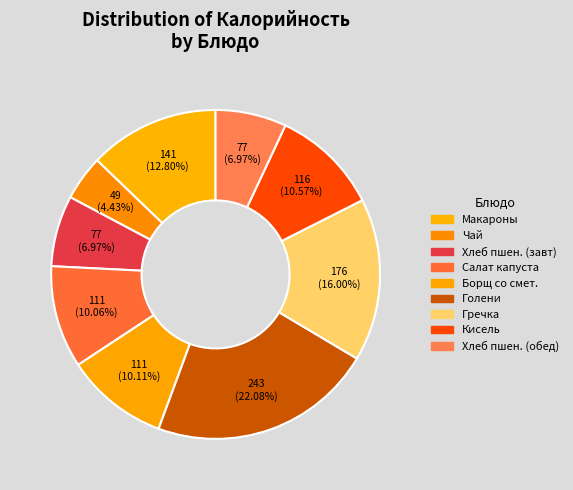

To the nearest percent, what is the difference between the largest and smallest slice percentages?

18%